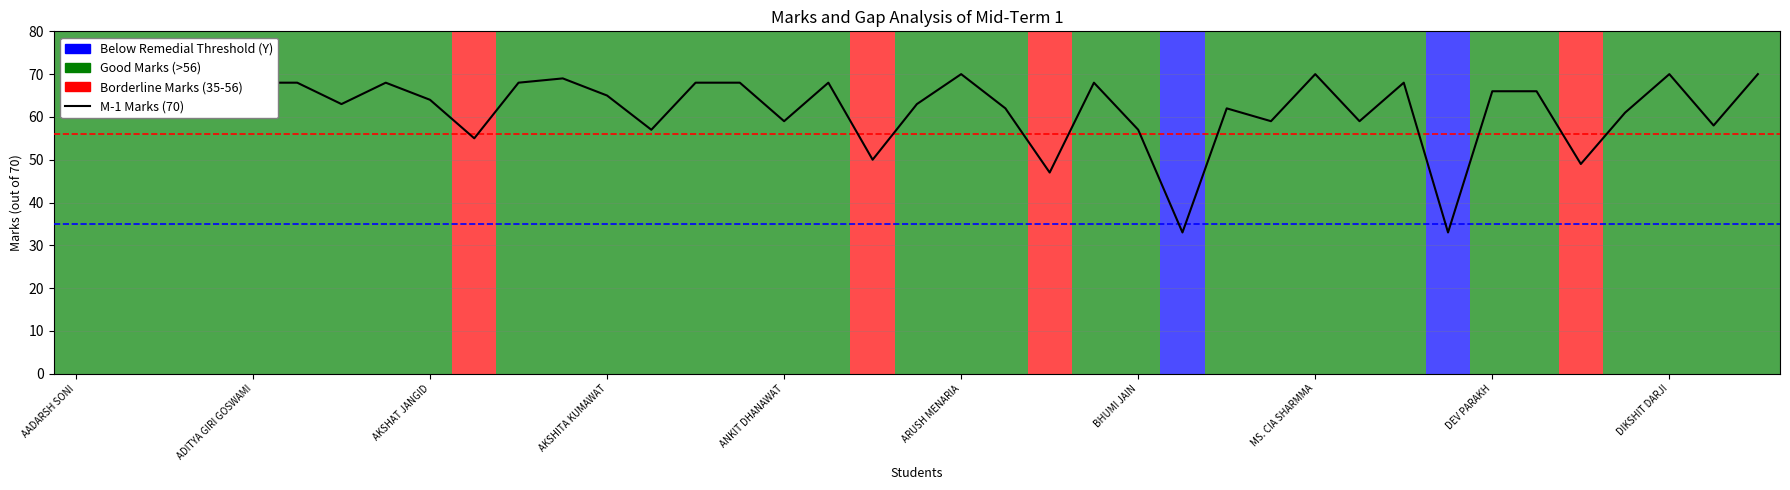

Reading left to right, extract all data points from this chart.

60	68	67	68	68	68	63	68	64	55	68	69	65	57	68	68	59	68	50	63	70	62	47	68	57	33	62	59	70	59	68	33	66	66	49	61	70	58	70